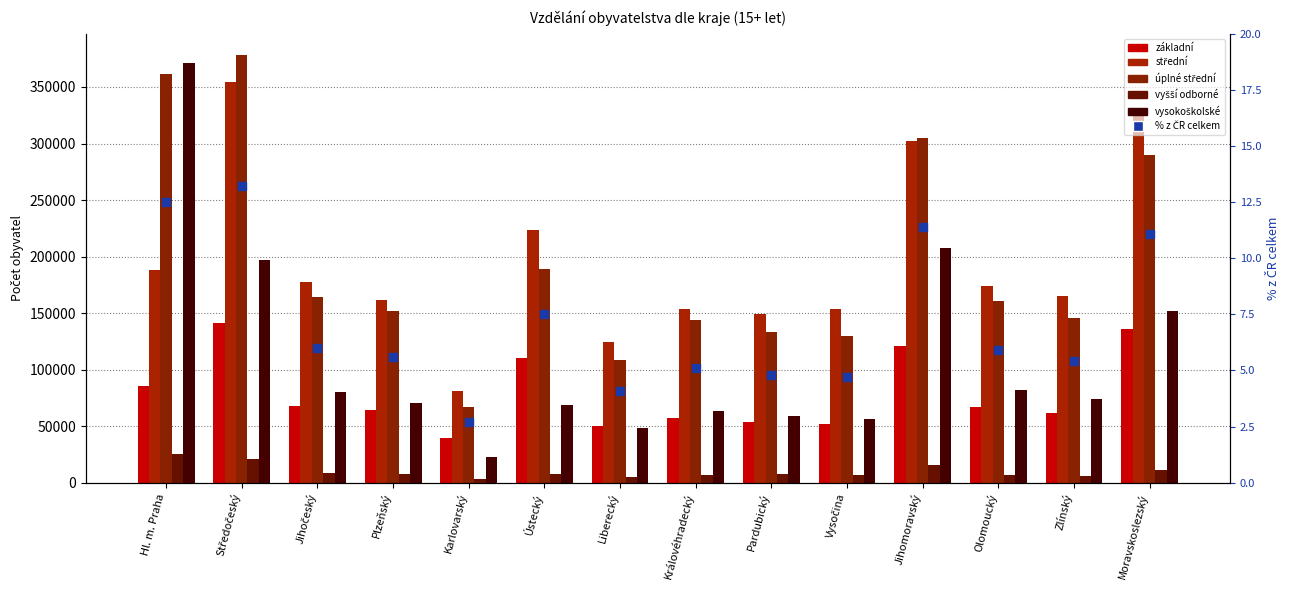

Which series has the largest total across all categories?

střední